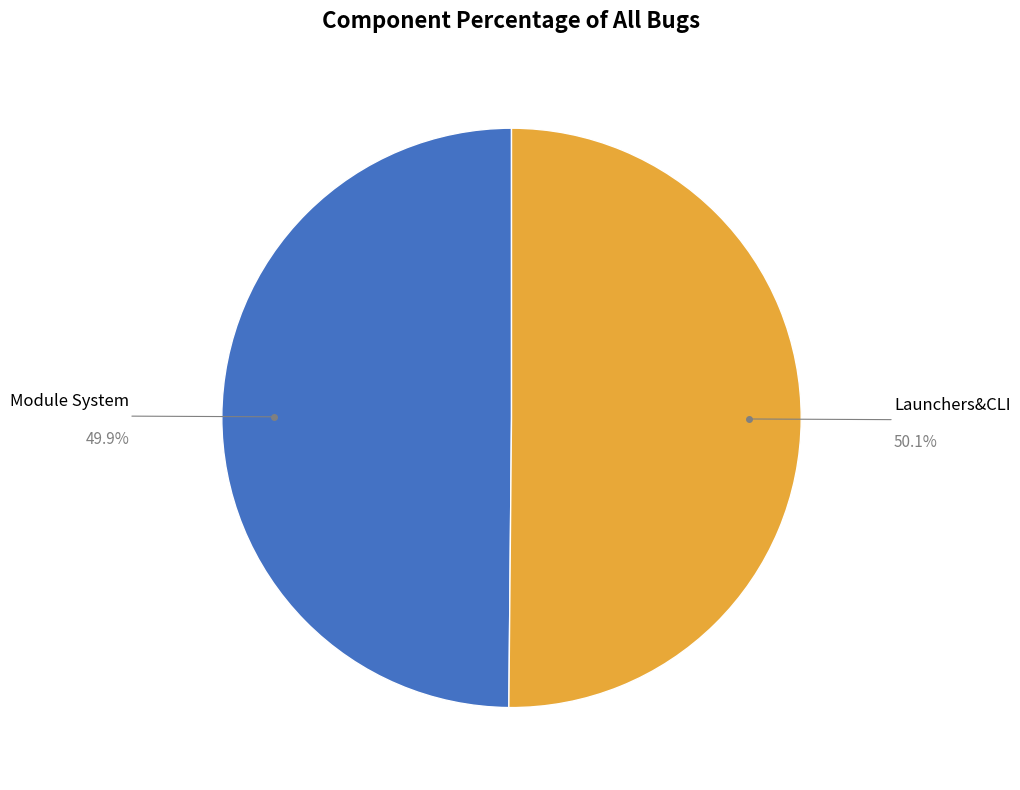

Count the number of slices in the pie.

2